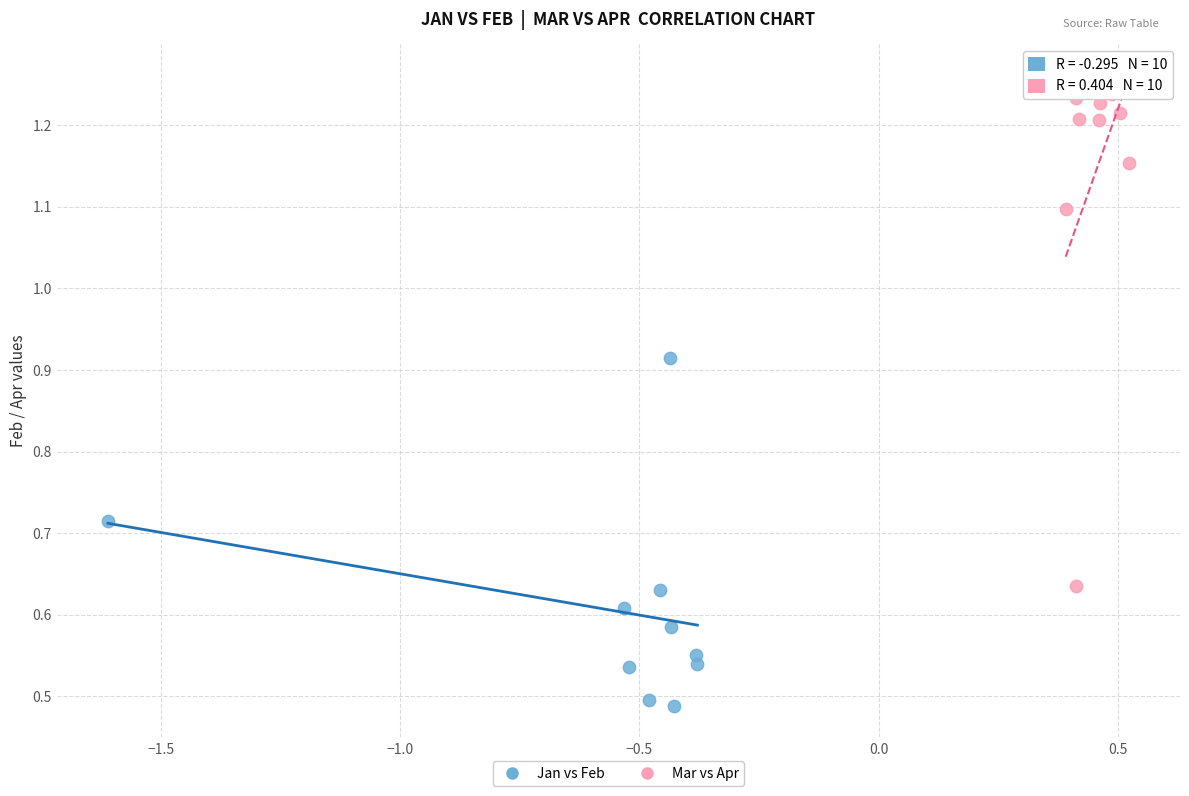

Which series has the widest spread of Y values?

Mar vs Apr